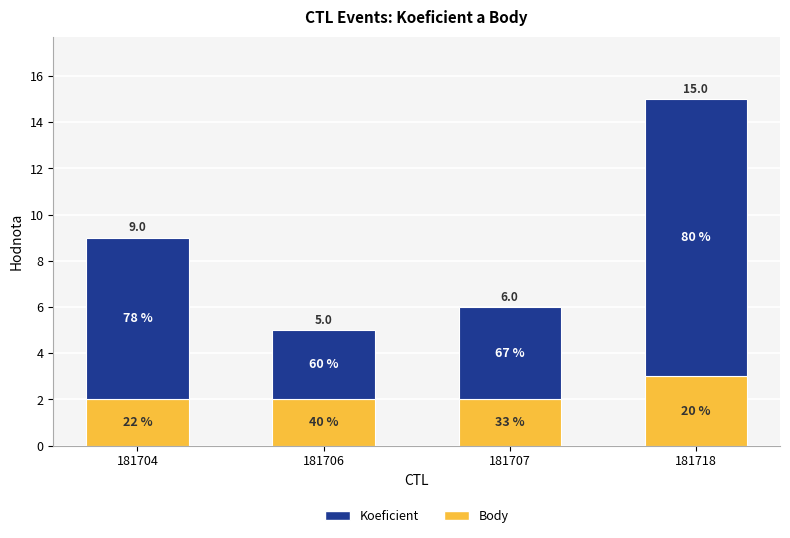

Does the chart contain any negative values?

No